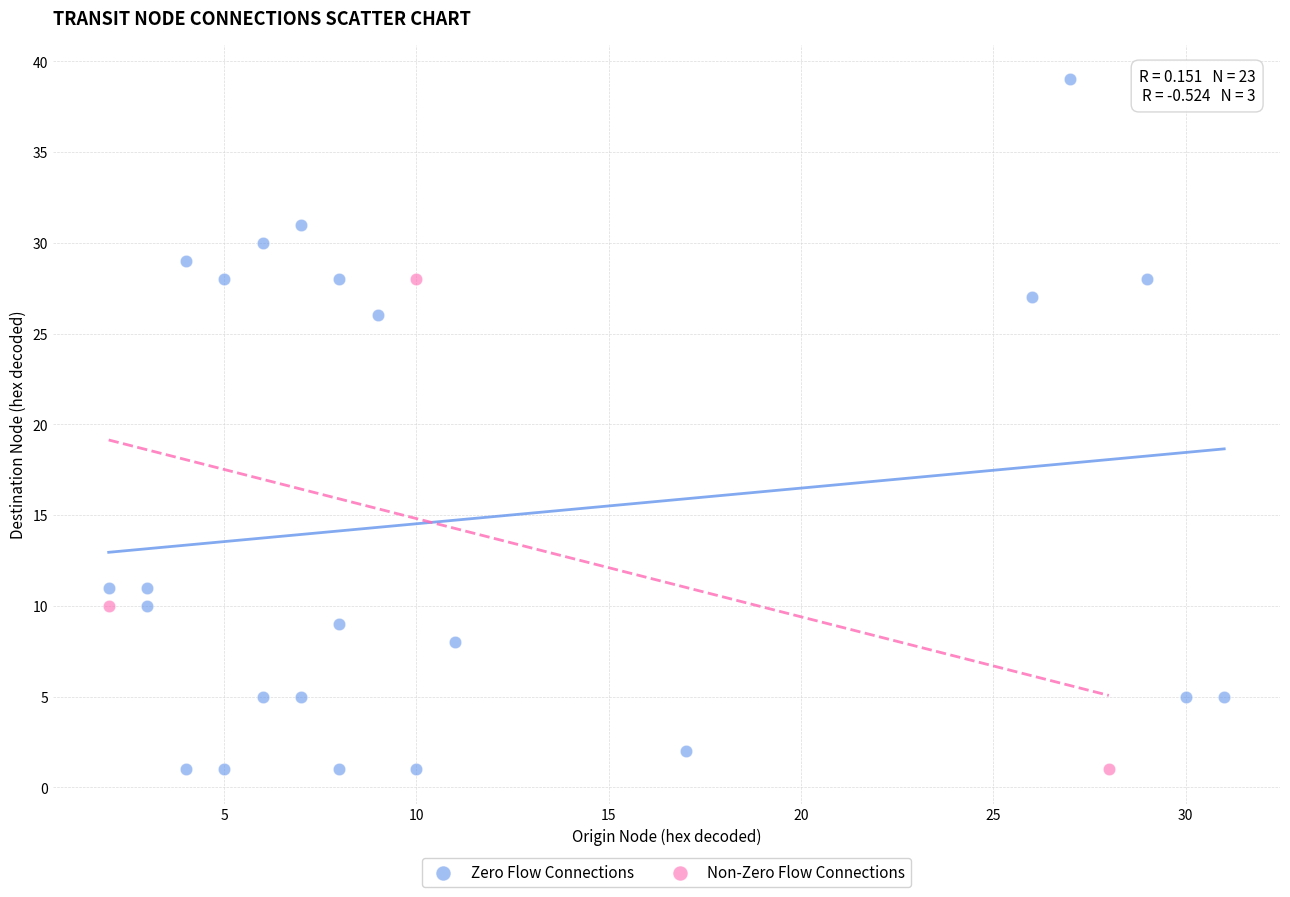

Which series has the widest spread of Y values?

Zero Flow Connections